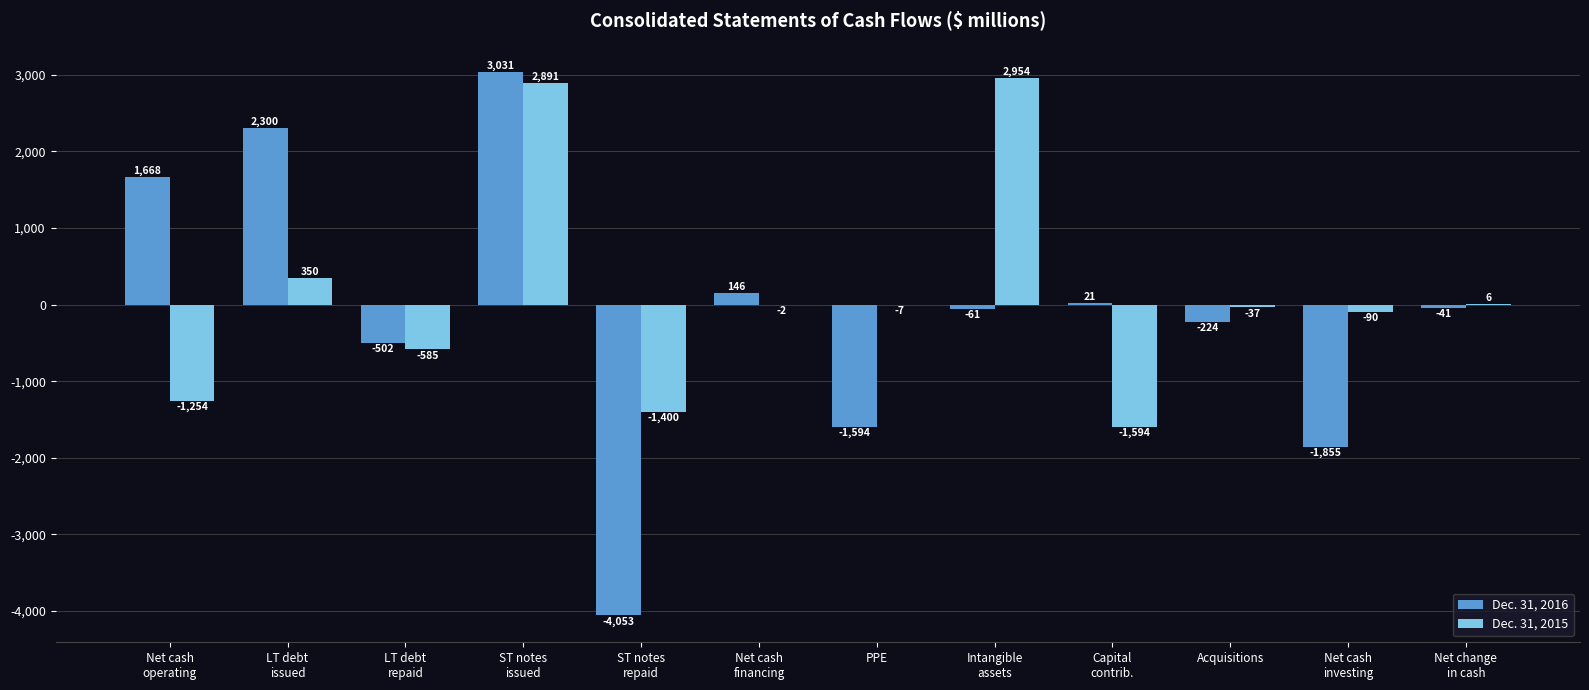

What is the approximate value of Dec. 31, 2016 at Acquisitions?

-224